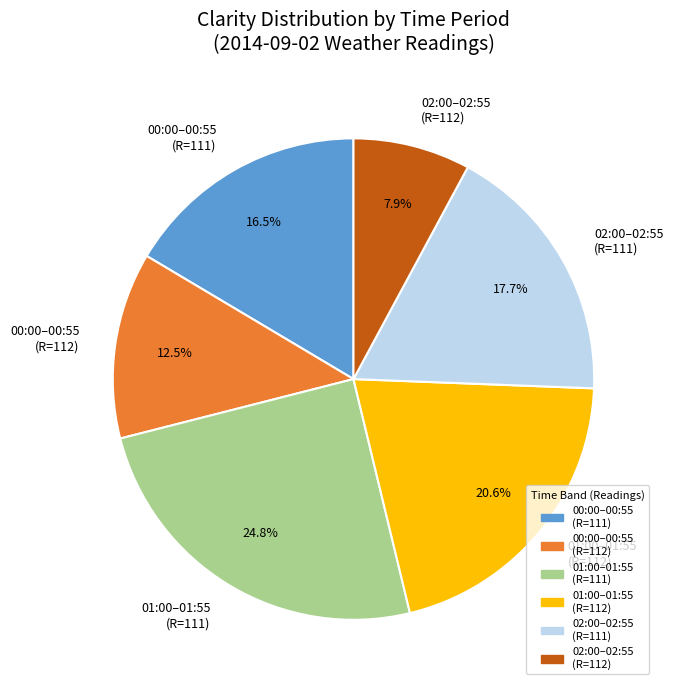

To the nearest percent, what is the average slice percentage?

17%